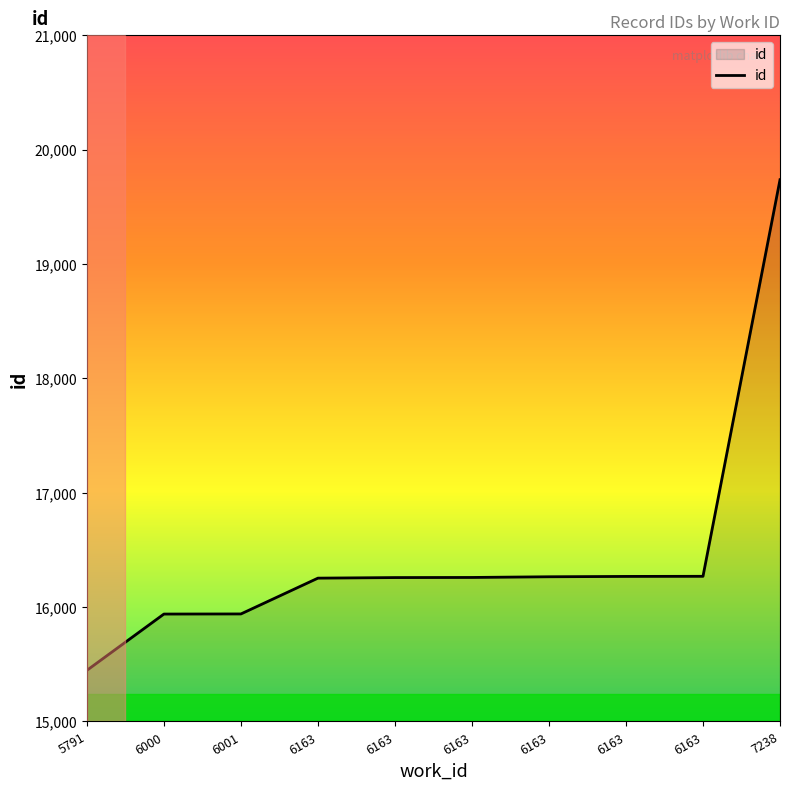

List the labels in order of value, largest first.

7238, 6163, 6163, 6163, 6163, 6163, 6163, 6001, 6000, 5791